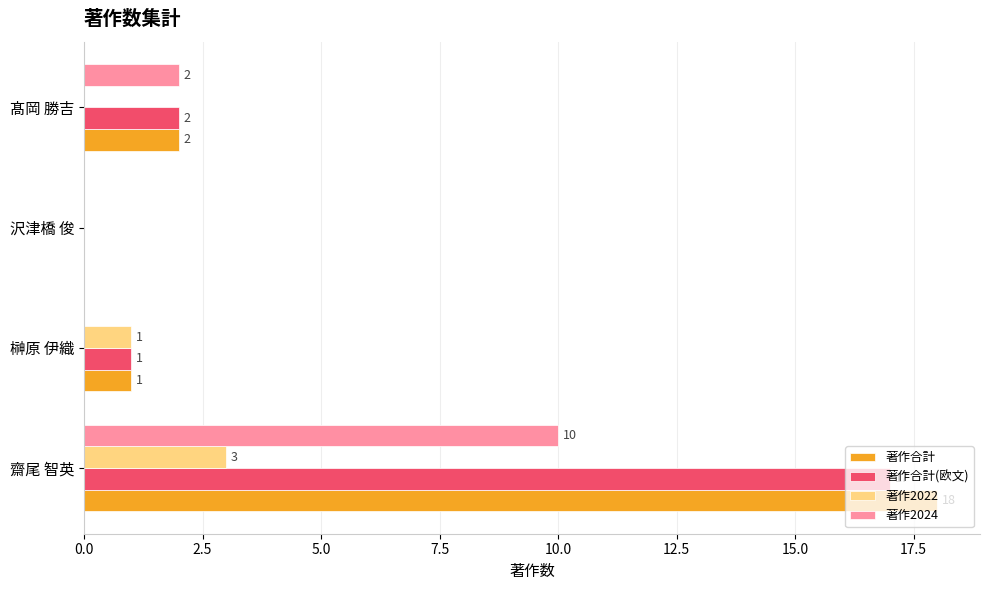

What is the sum of the 著作合計 values at 榊原 伊織 and 髙岡 勝吉?

3